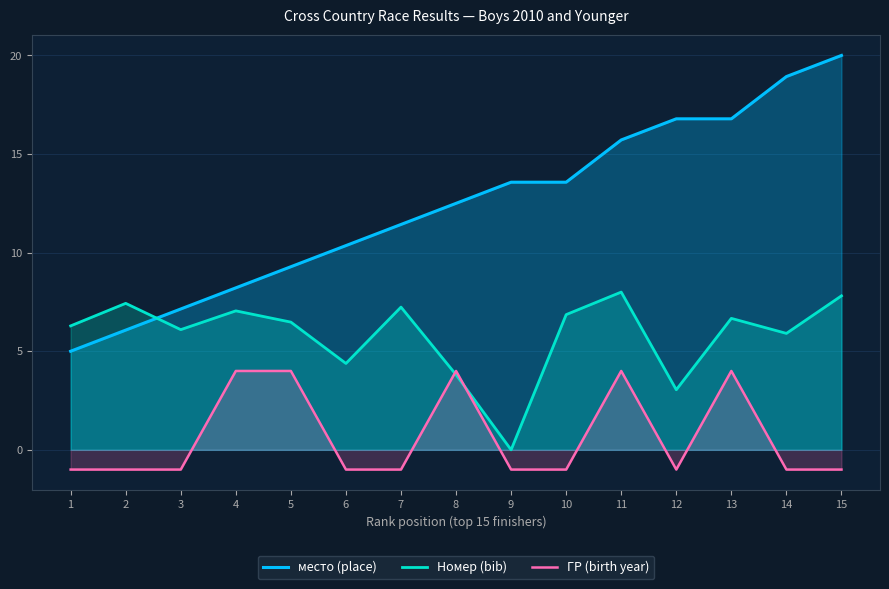

List the labels in order of ГР (birth year) value, smallest first.

1, 2, 3, 6, 7, 9, 10, 12, 14, 15, 4, 5, 8, 11, 13